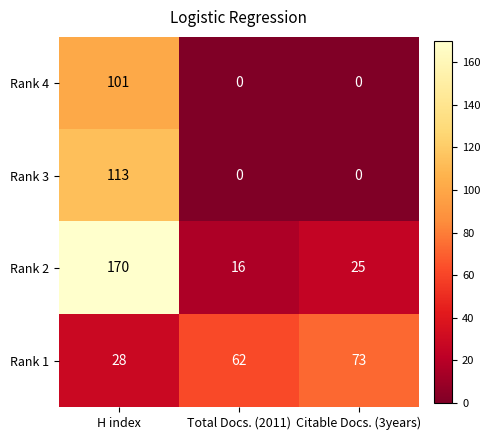

At which category is the sum across all series the highest?

H index